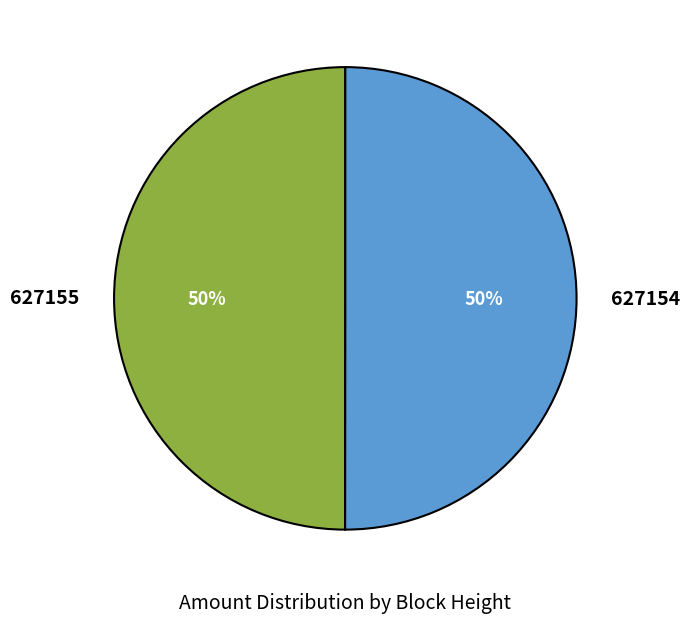

Combined, do 627155 and 627154 account for over 50%?

Yes